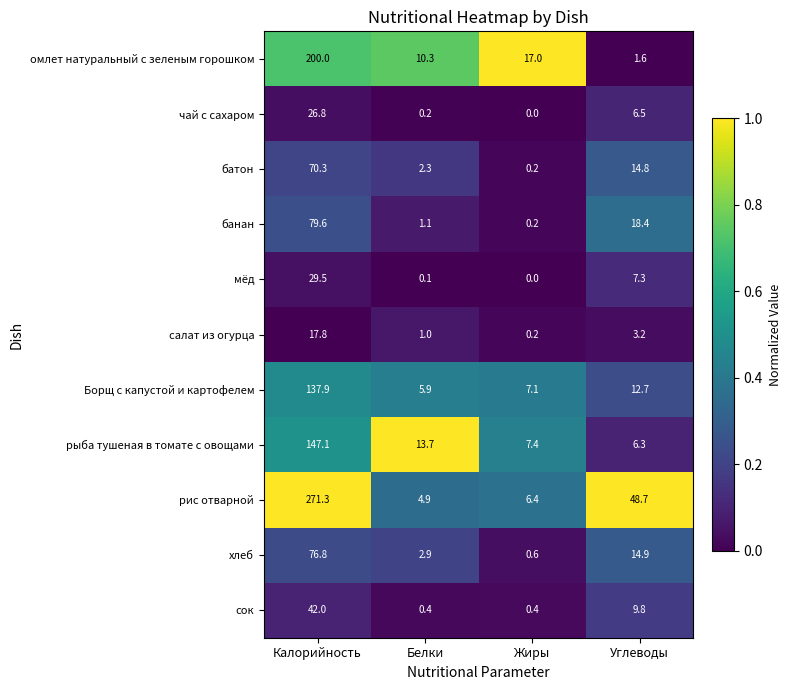

What is the average value of the рыба тушеная в томате с овощами series?

43.6